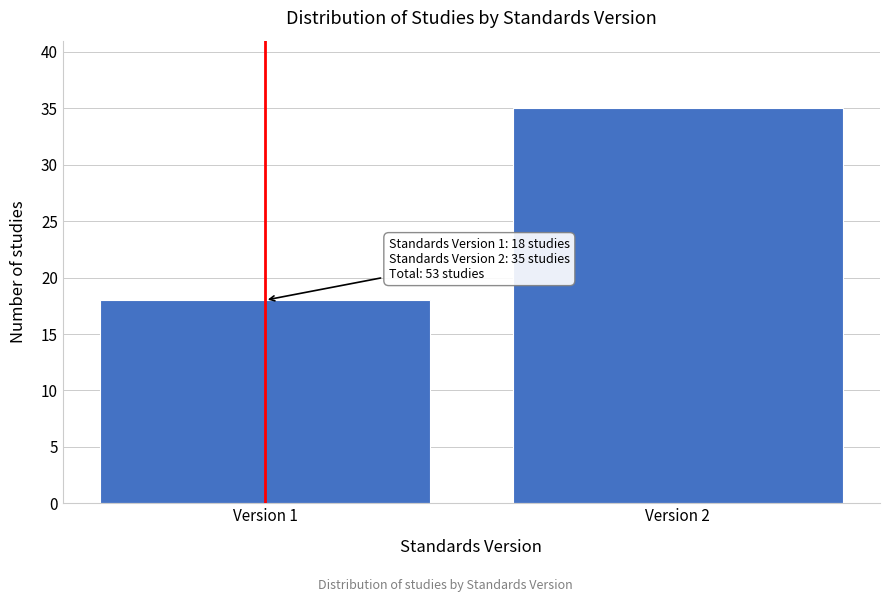

Reading left to right, list all the values displayed in this chart.

Version 1=18	Version 2=35